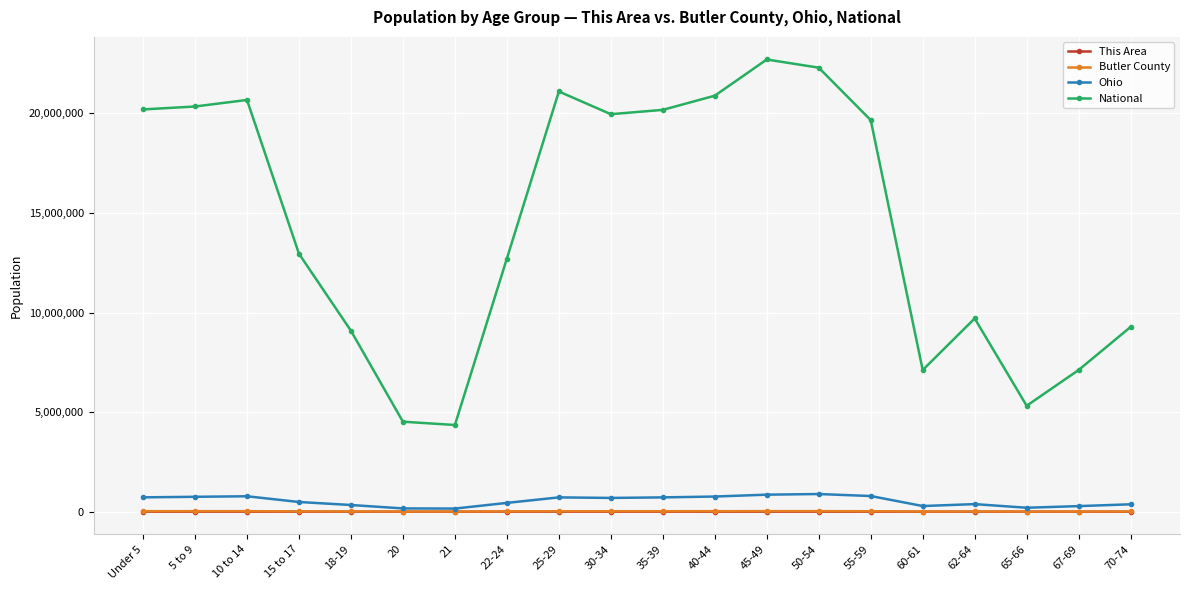

What are all the series names shown in the legend?

This Area, Butler County, Ohio, National